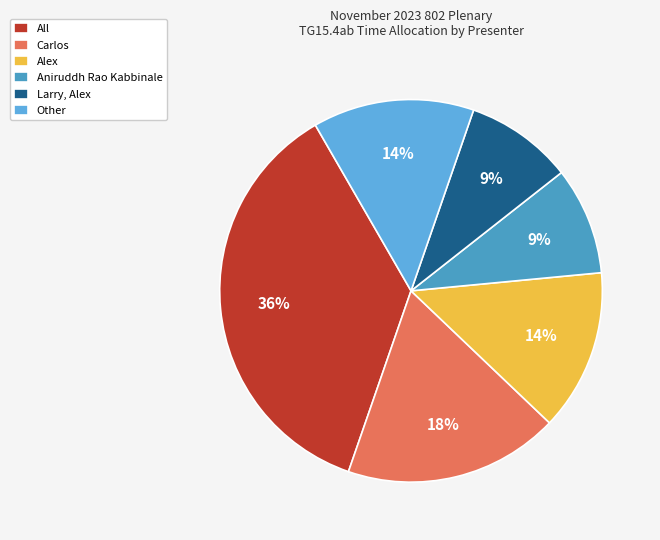

What percentage is NOT represented by Aniruddh Rao Kabbinale?

90.9%